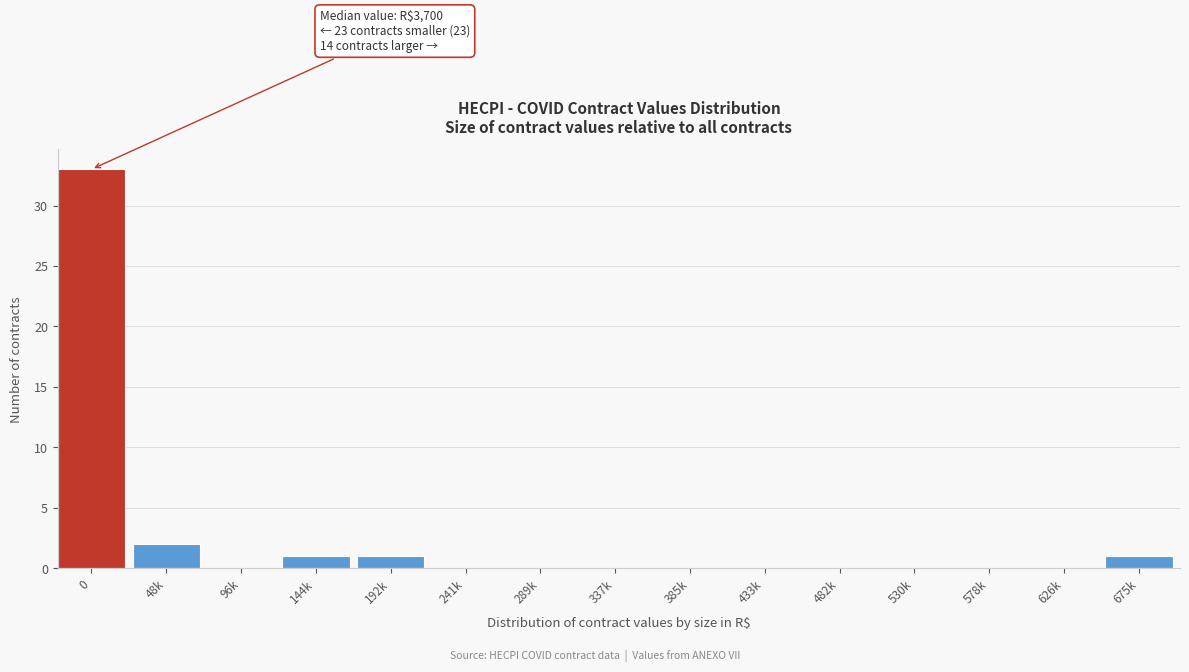

Reading left to right, what are all the values shown in this chart?

0=33	48k=2	96k=0	144k=1	192k=1	241k=0	289k=0	337k=0	385k=0	433k=0	482k=0	530k=0	578k=0	626k=0	675k=1